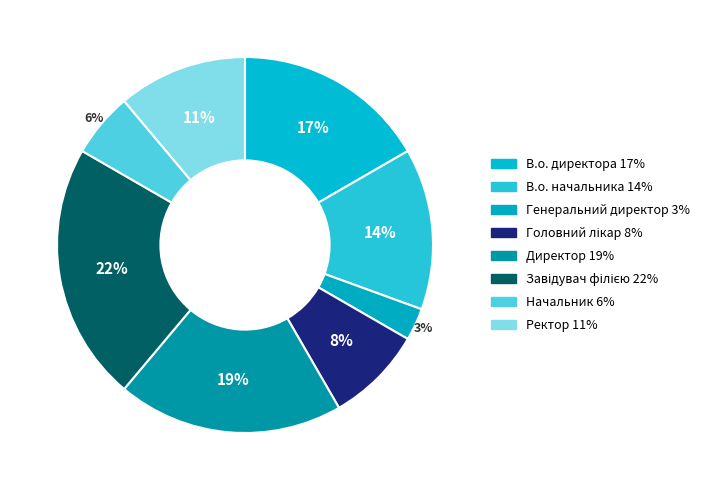

What percentage is NOT represented by Начальник?

94.4%